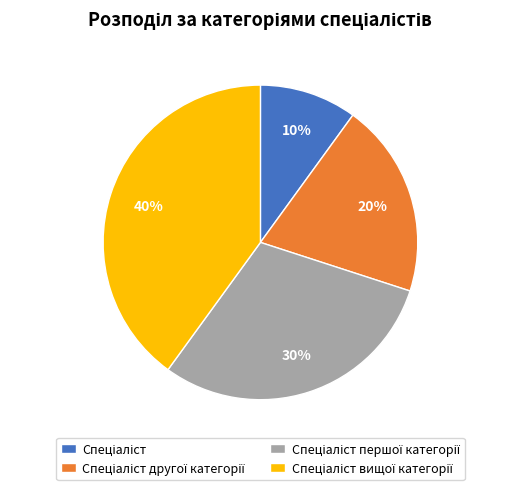

Does any single category account for the majority?

No